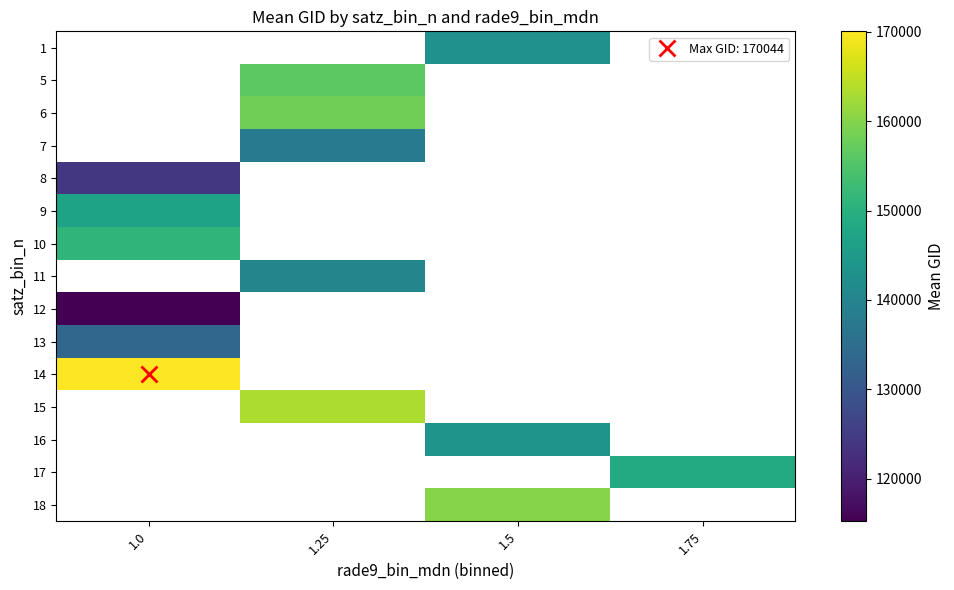

What is the maximum value shown in the chart?

170044.0